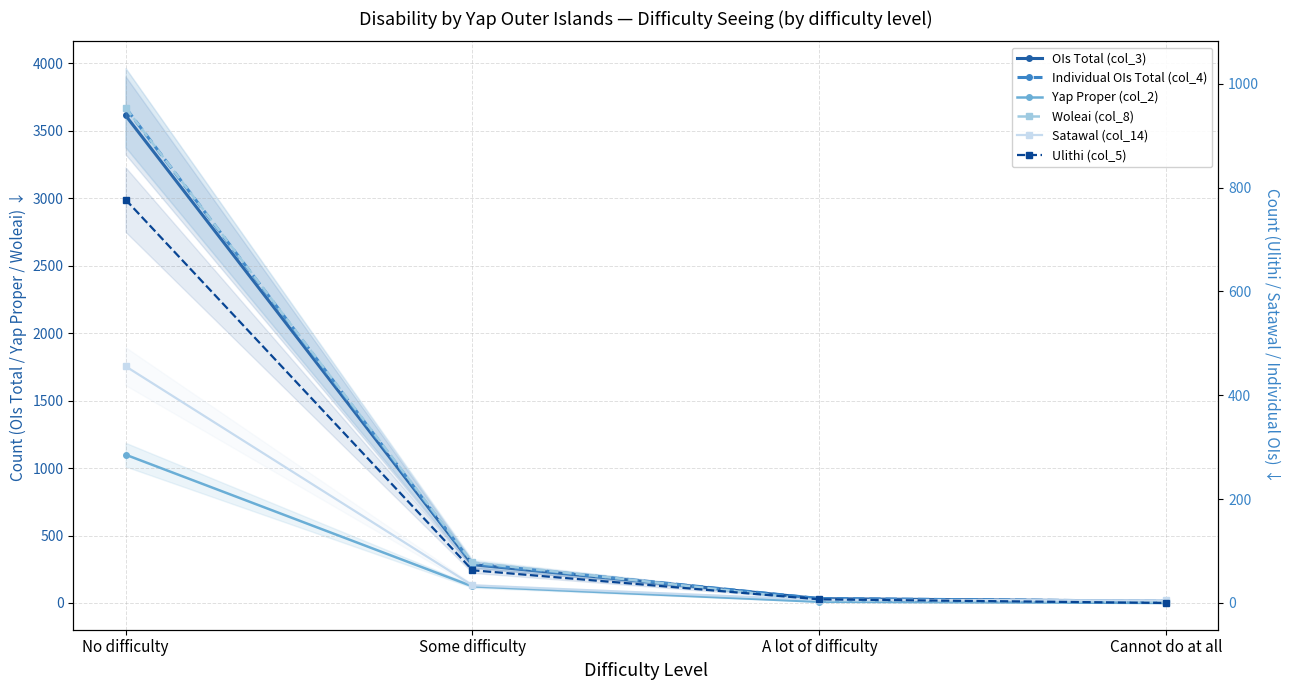

Rank the series by their maximum value, from lowest to highest.

Satawal (col_14), Ulithi (col_5), Woleai (col_8), Yap Proper (col_2), OIs Total (col_3), Individual OIs Total (col_4)